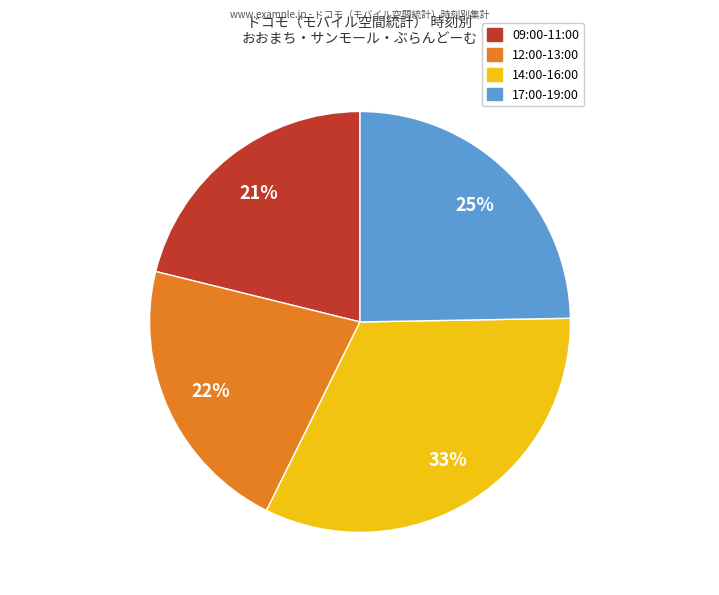

Is there a majority slice in this chart?

No